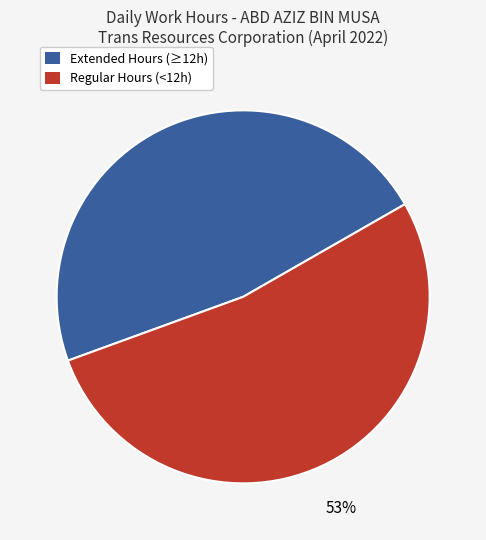

True or false: Extended Hours (≥12h) accounts for 47% of the total.

True